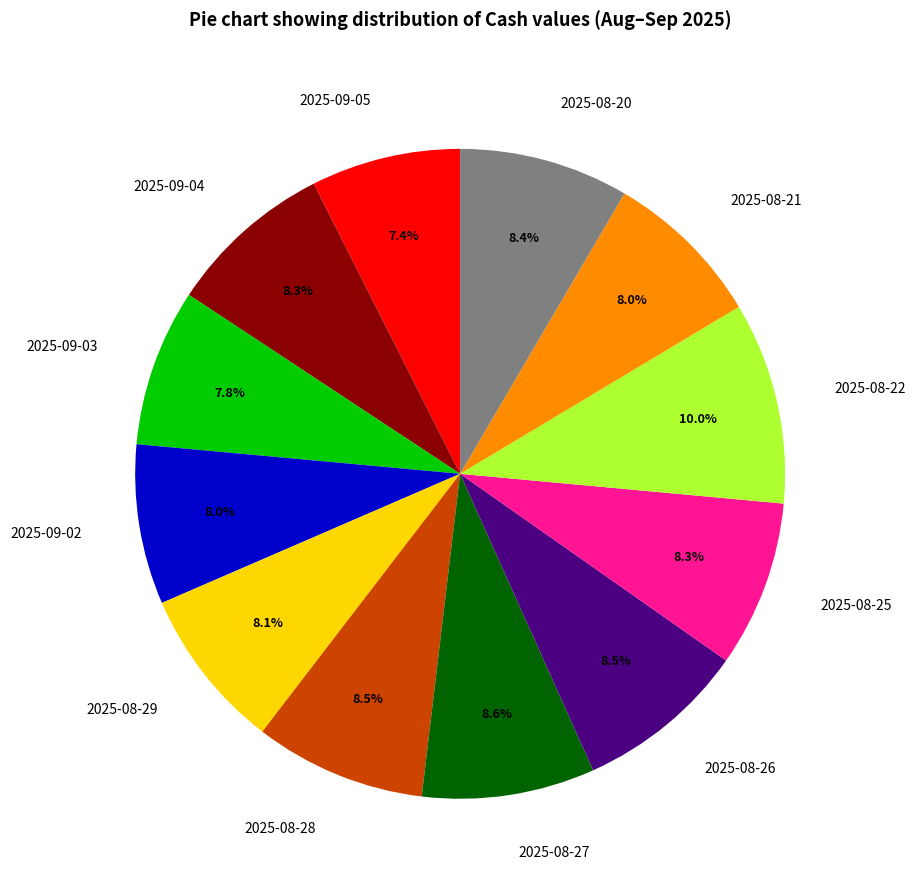

To the nearest percent, what is the combined percentage of 2025-08-26 and 2025-08-29?

17%